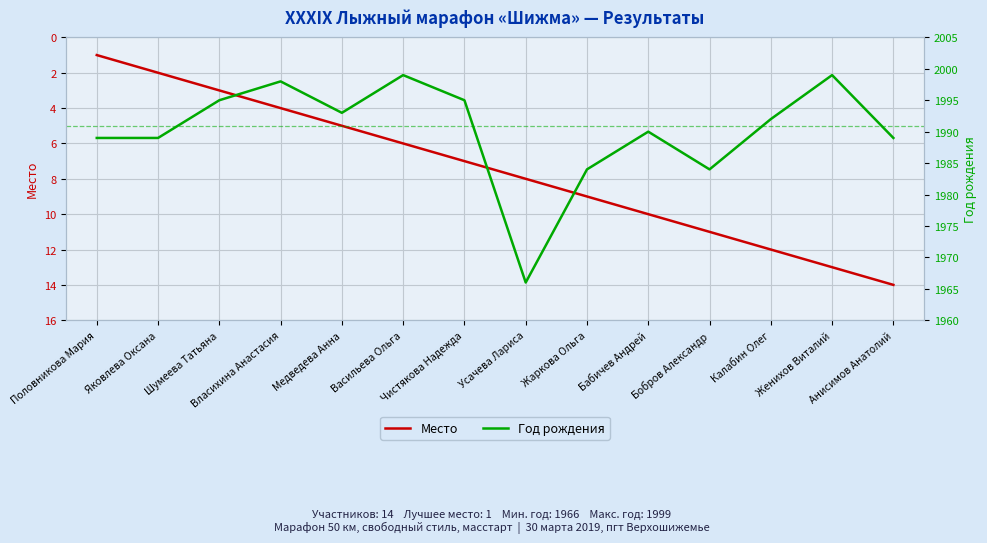

True or false: Место and Год рождения intersect in this chart.

False